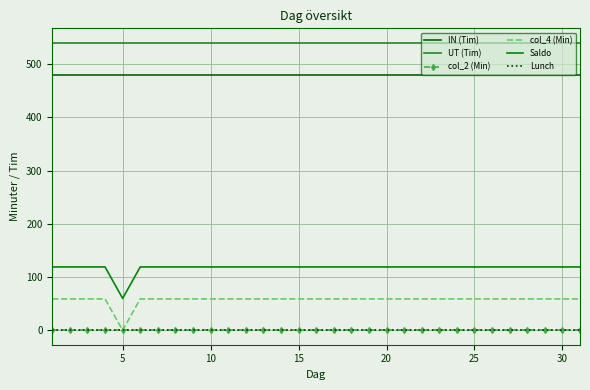

True or false: Lunch has more than 1 points higher than both neighbors.

False